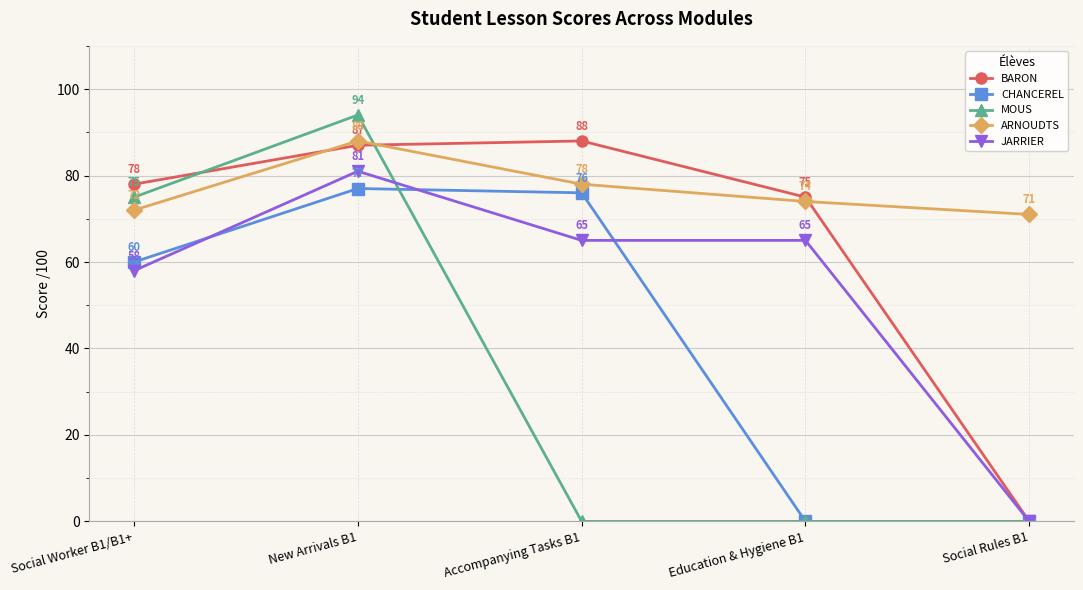

What position from the left is Social Worker B1/B1+?

1